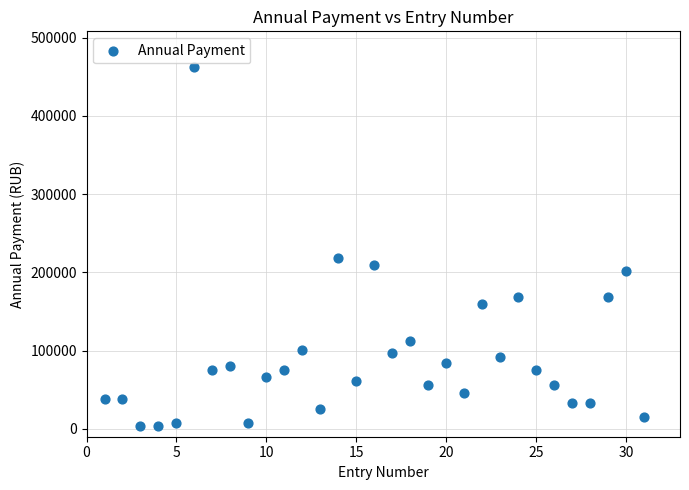

What Y value in the scatter plot is closest to 232890?

218820